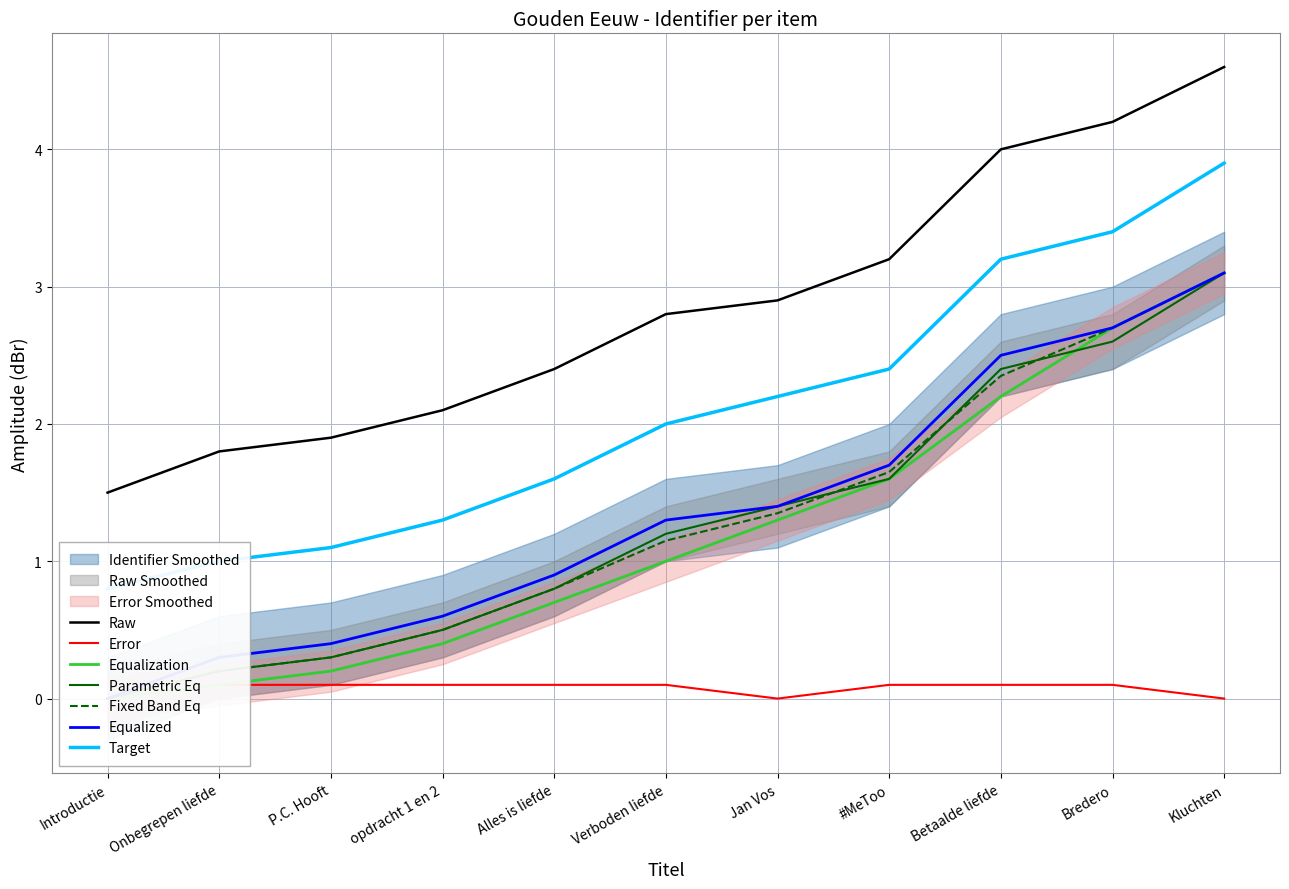

What is the label of the 9th point from the left?

Betaalde liefde